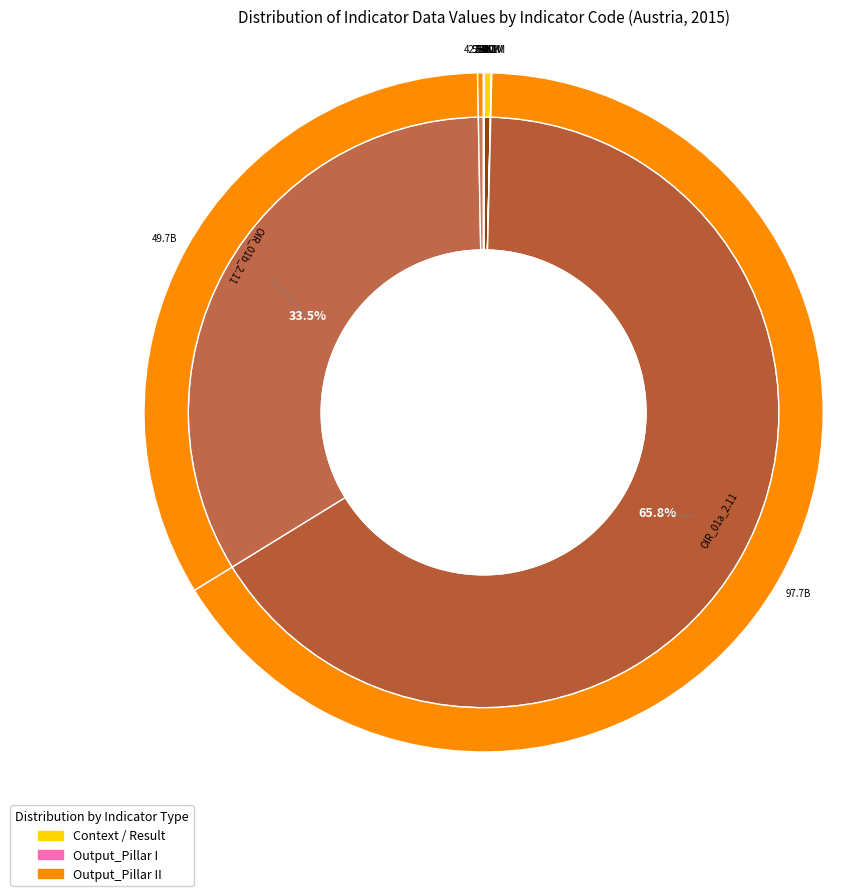

How many segments does this pie chart have?

10